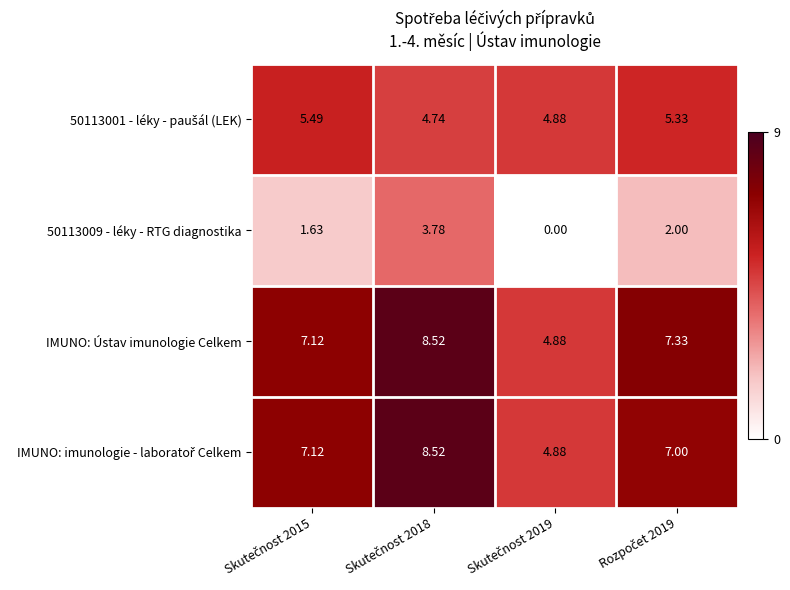

Which series has the largest total across all categories?

IMUNO: Ústav imunologie Celkem